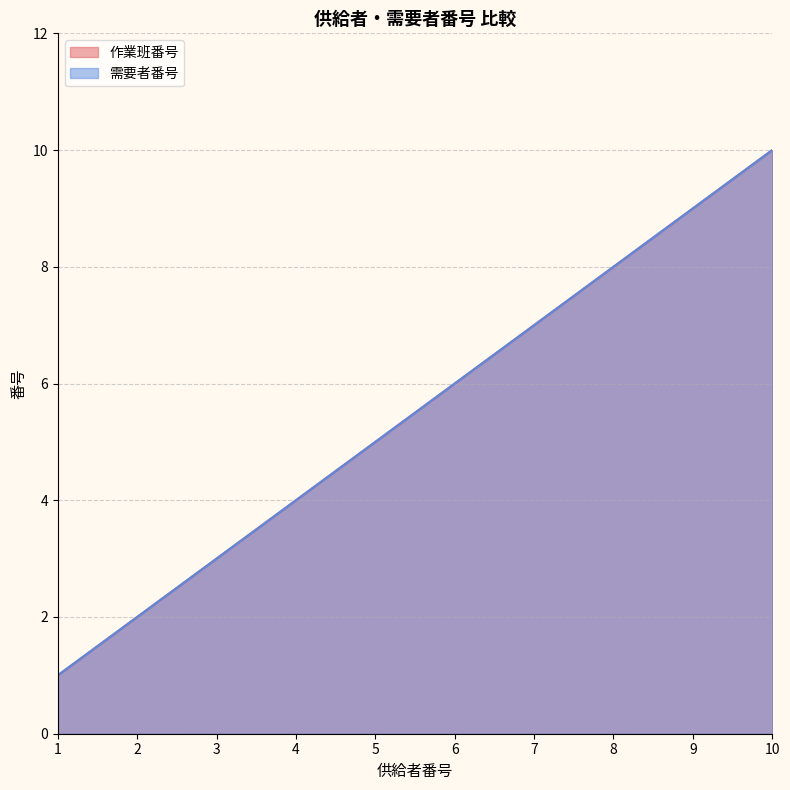

True or false: 需要者番号 and 作業班番号 intersect in this chart.

False